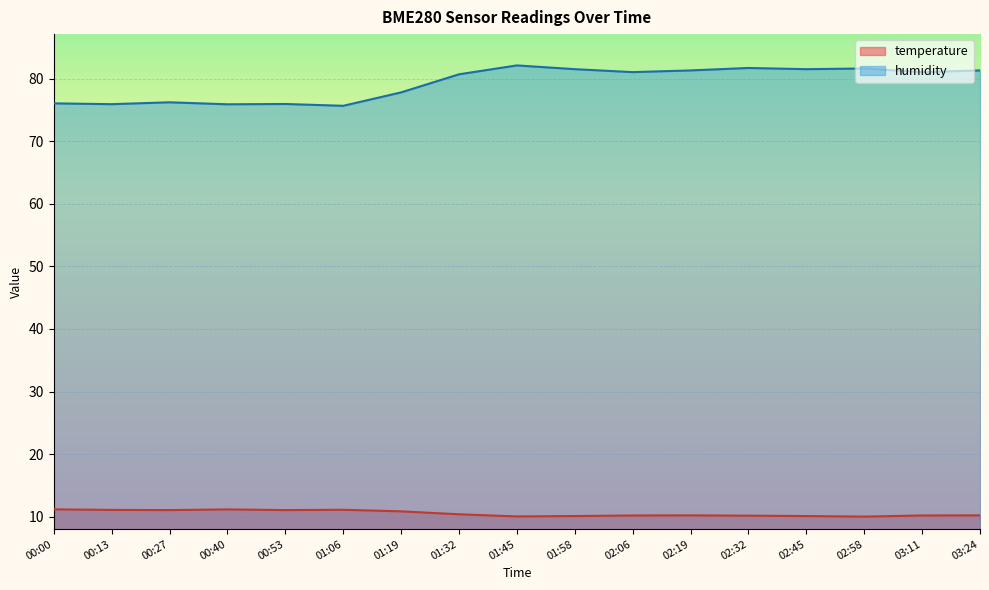

What is the label of the 16th point from the left?

03:11